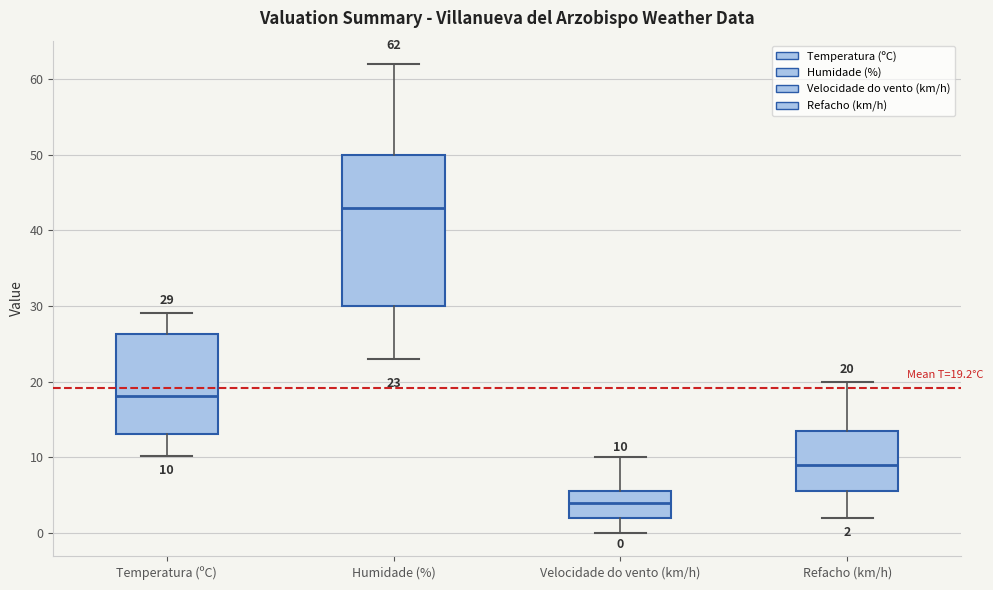

Which box has the lowest median line?

Velocidade do vento (km/h)